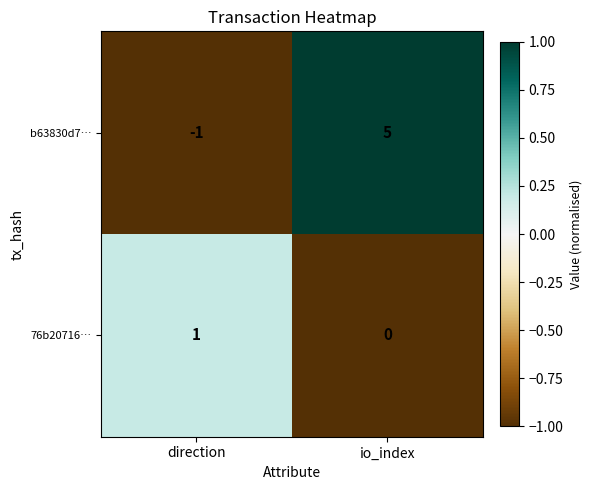

Which series has the largest total across all categories?

b63830d7…